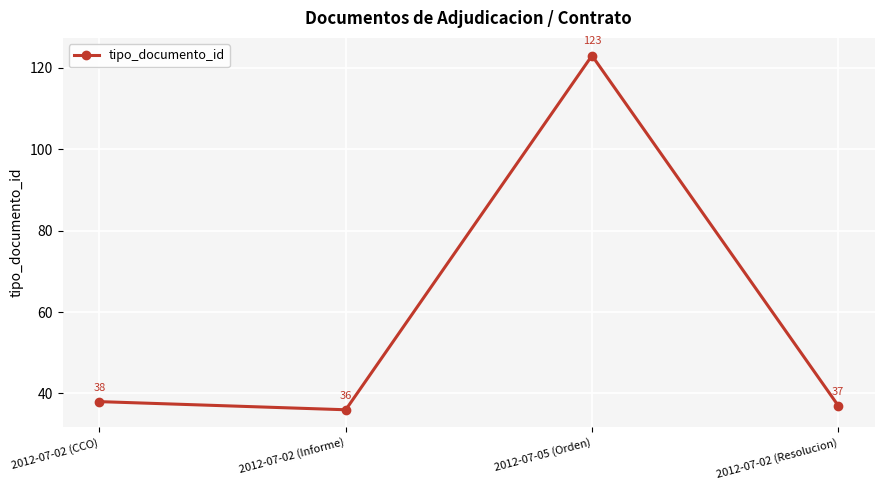

What is the sum of the values at 2012-07-02 (Informe) and 2012-07-05 (Orden)?

159